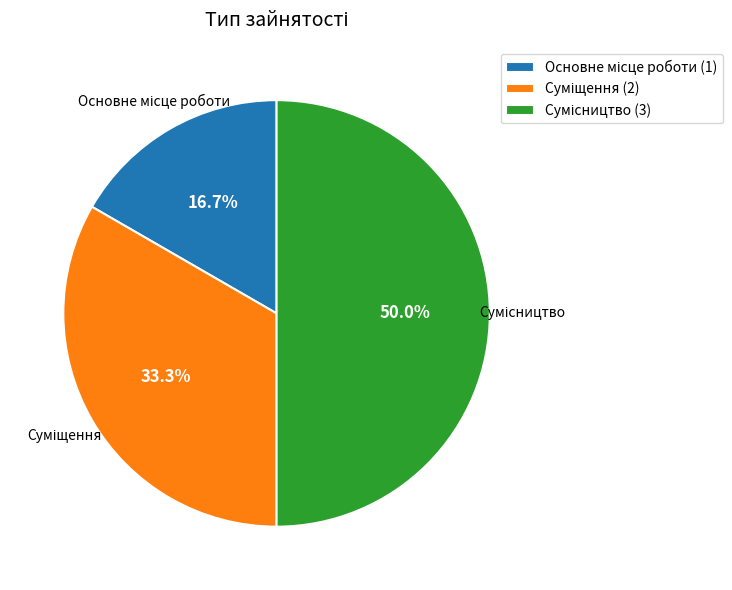

How many slices are in this pie chart?

3